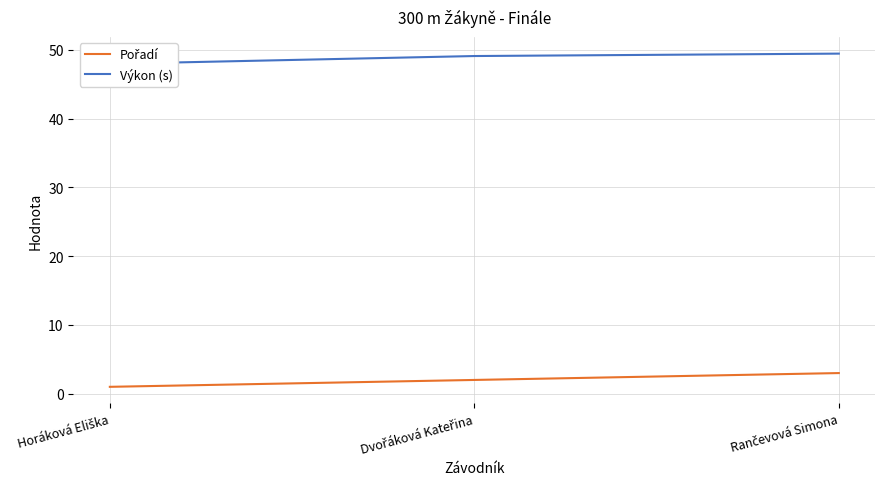

What is the difference between the maximum and second lowest values in the Výkon (s) series?

0.3